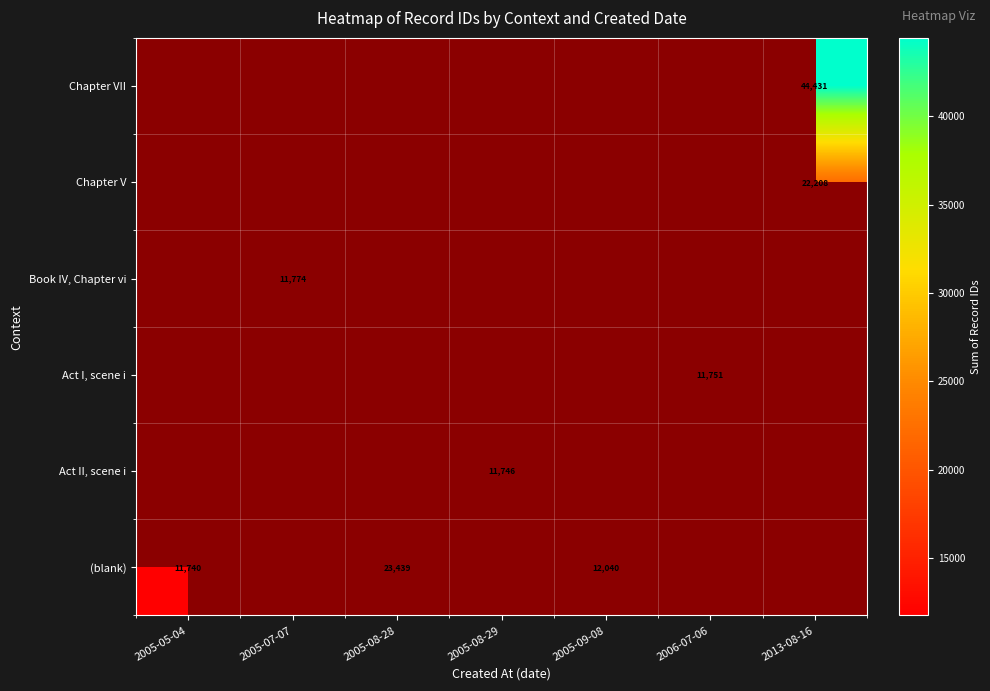

The (blank) series shows 12040 at 2005-09-08. True or false?

True